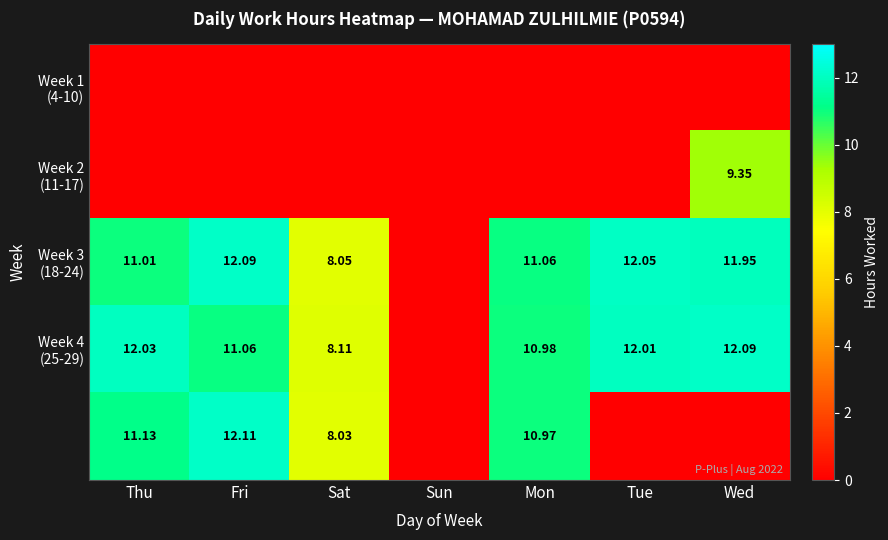

Between Mon and Wed, which is larger?

Mon